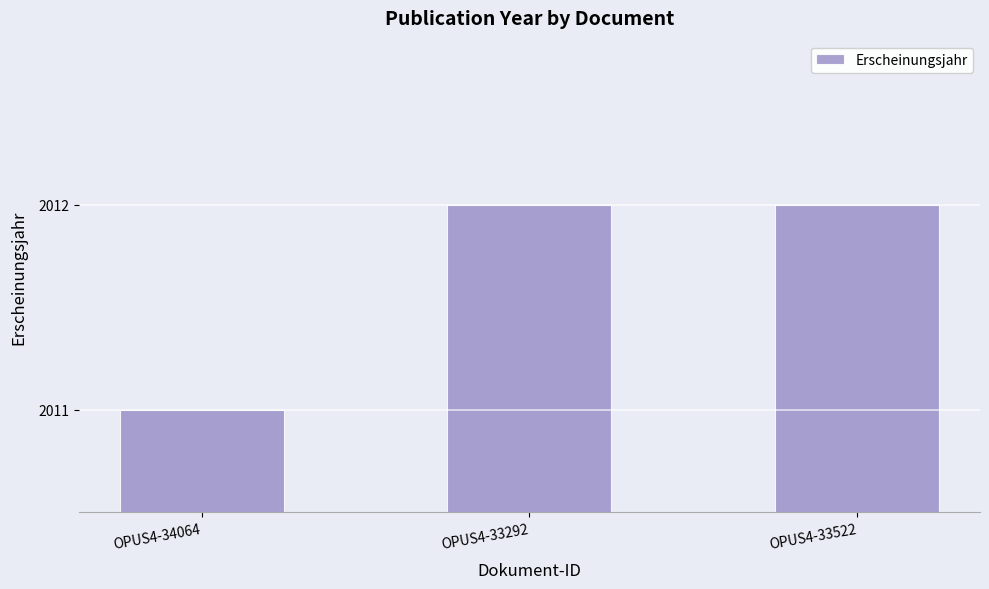

Which label corresponds to the smallest value in the chart?

OPUS4-34064